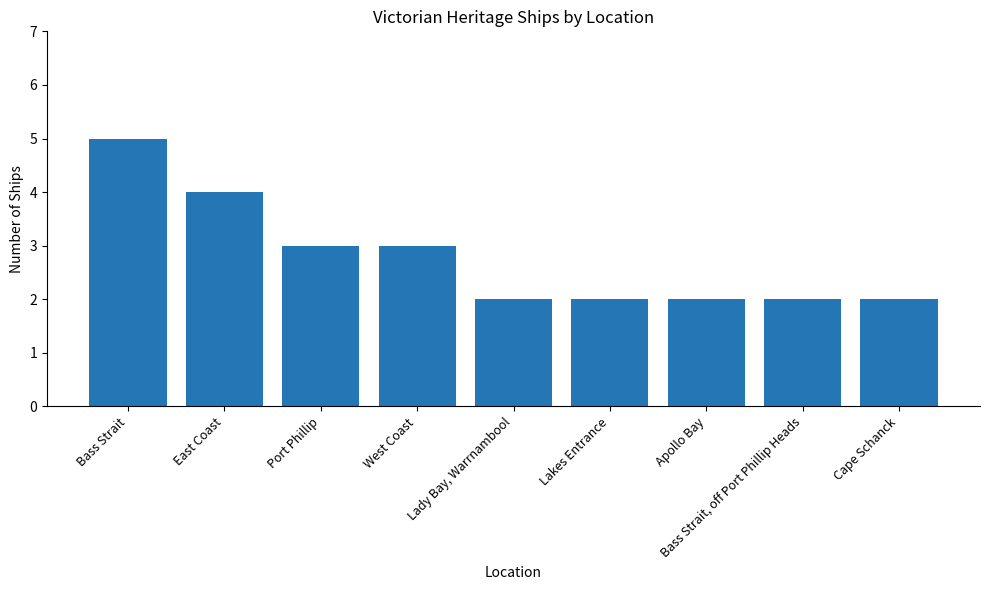

What is the smallest value displayed?

2